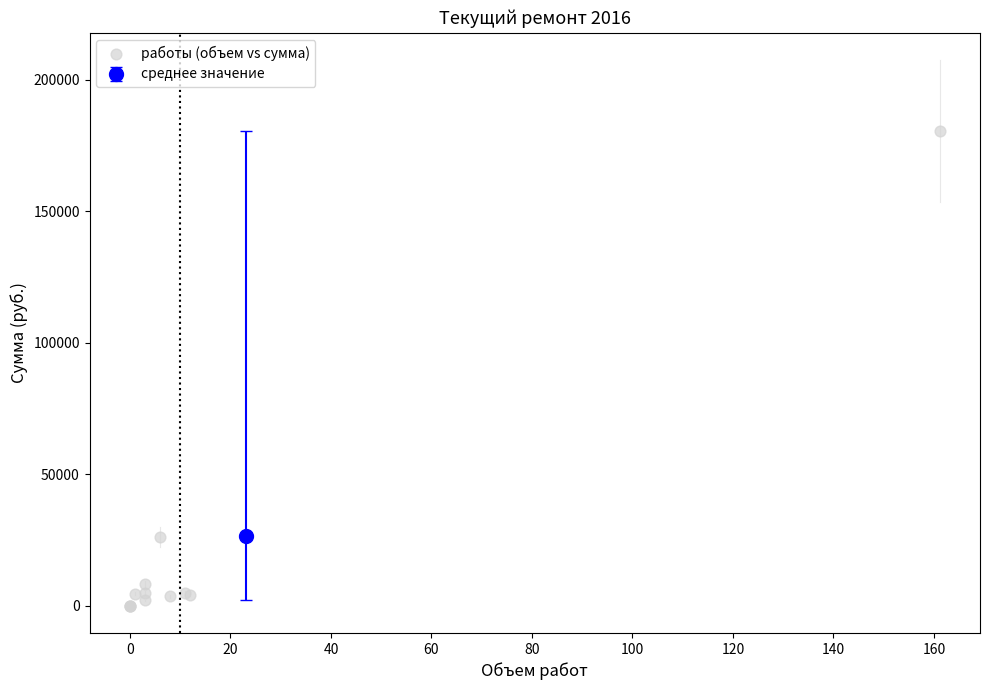

What Y value in the scatter plot is closest to 90169?

26099.1